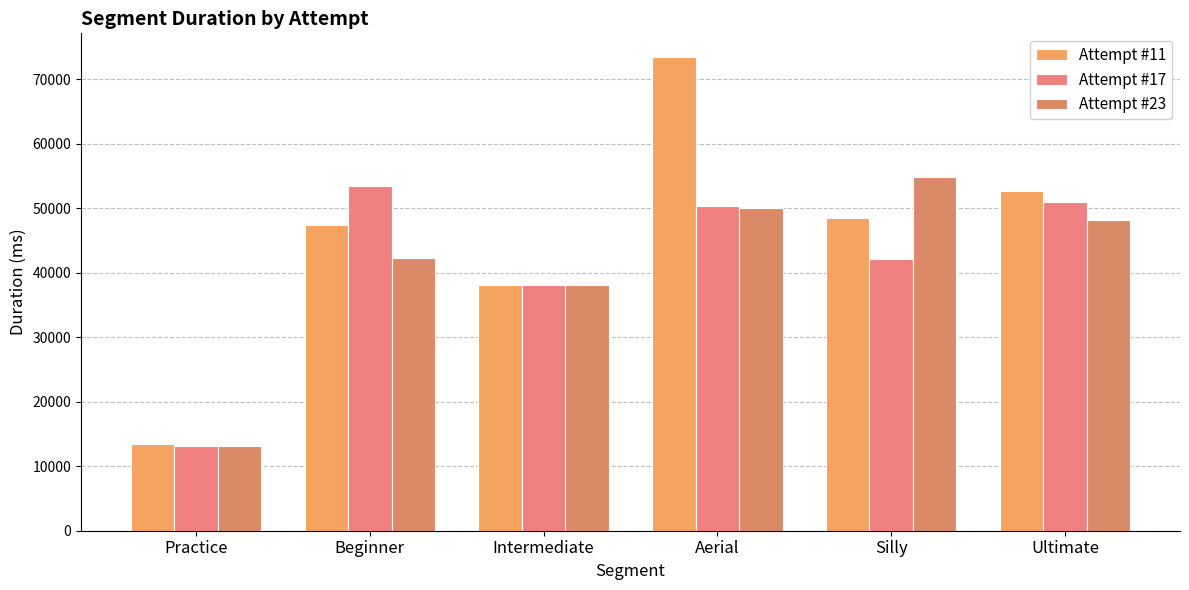

What is the sum of all Attempt #11 values?

273483